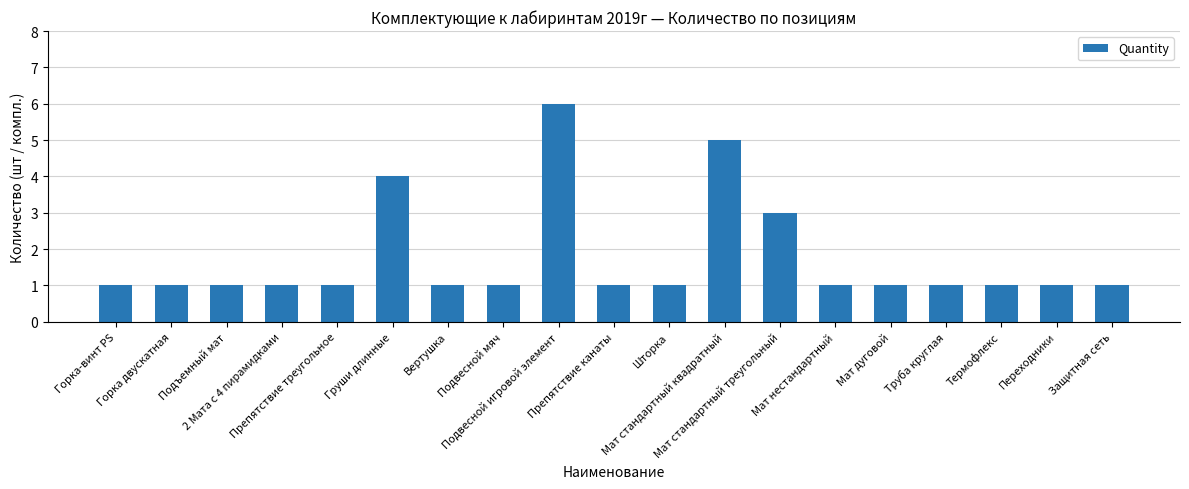

What is the difference between the maximum and second lowest values?

5